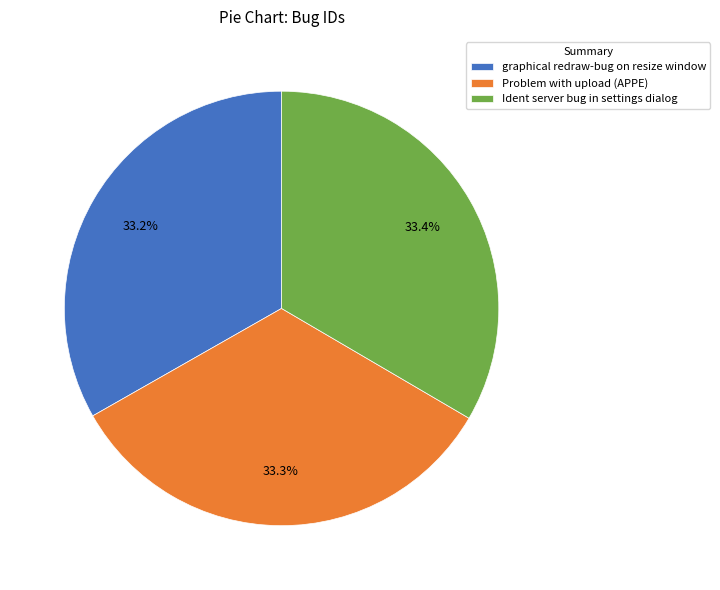

How many segments does this pie chart have?

3